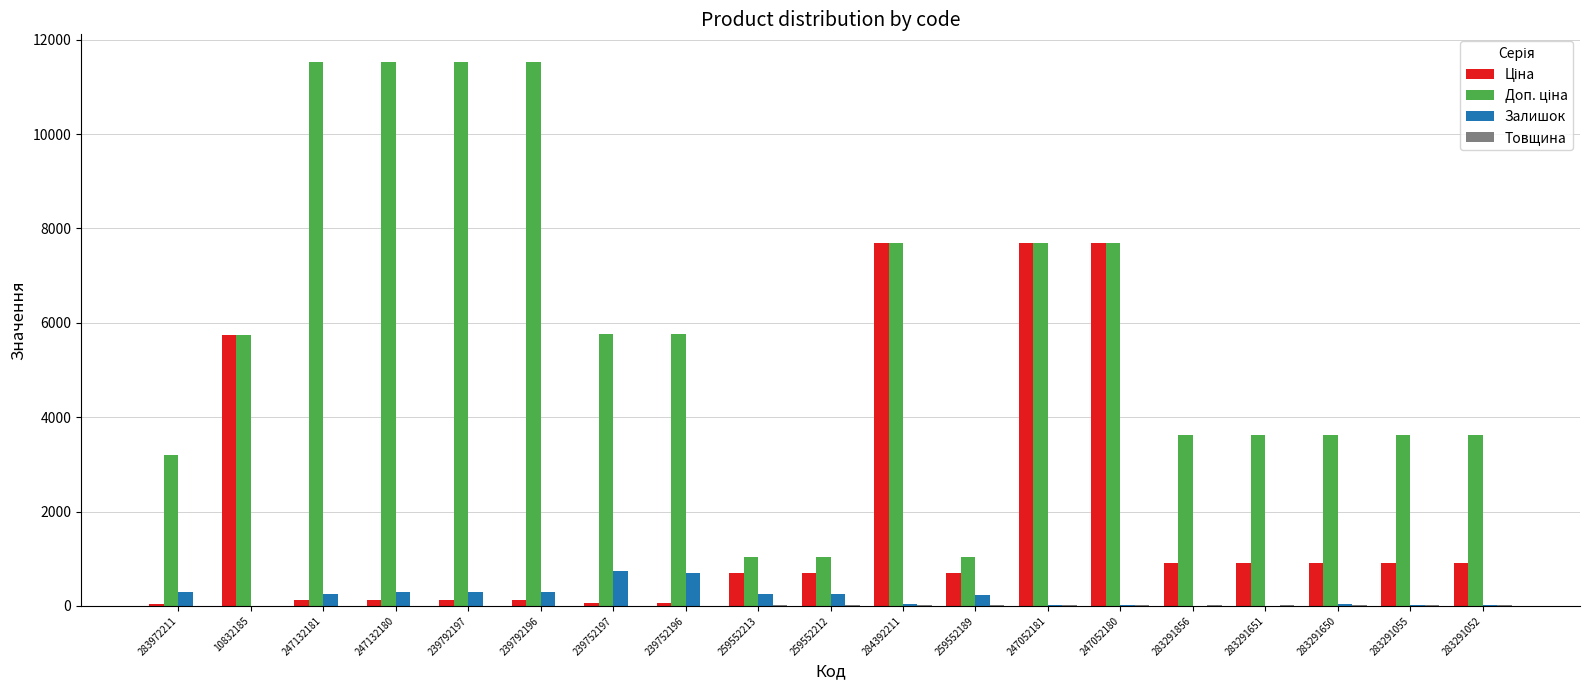

The value of Залишок at 283972211 is 299.0. True or false?

True